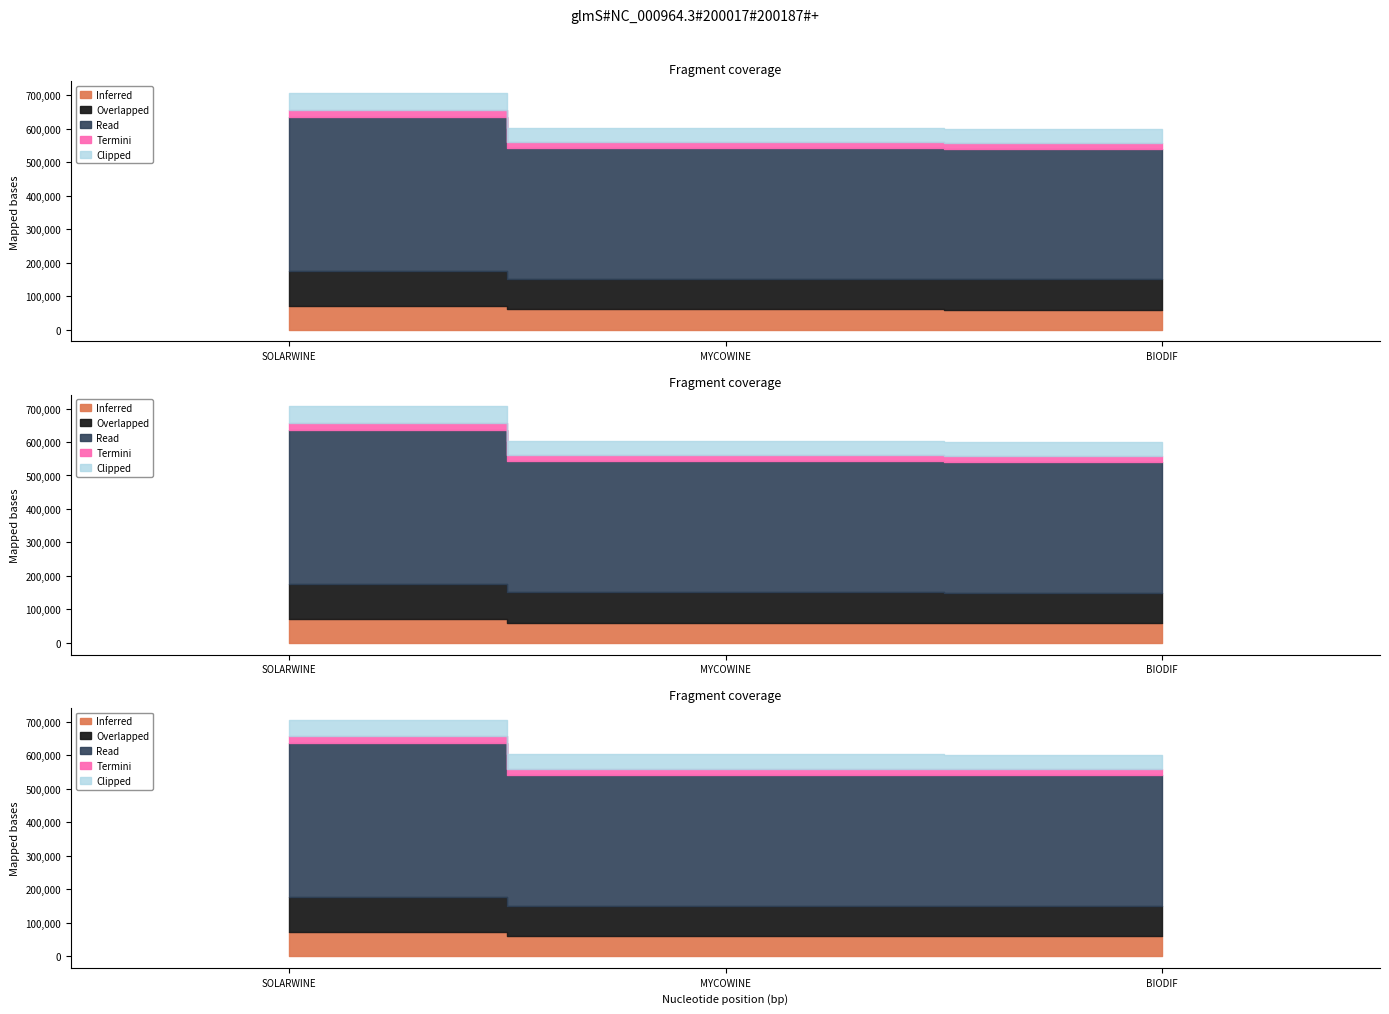

The chart shows a value of 397194.4 at MYCOWINE. True or false?

False